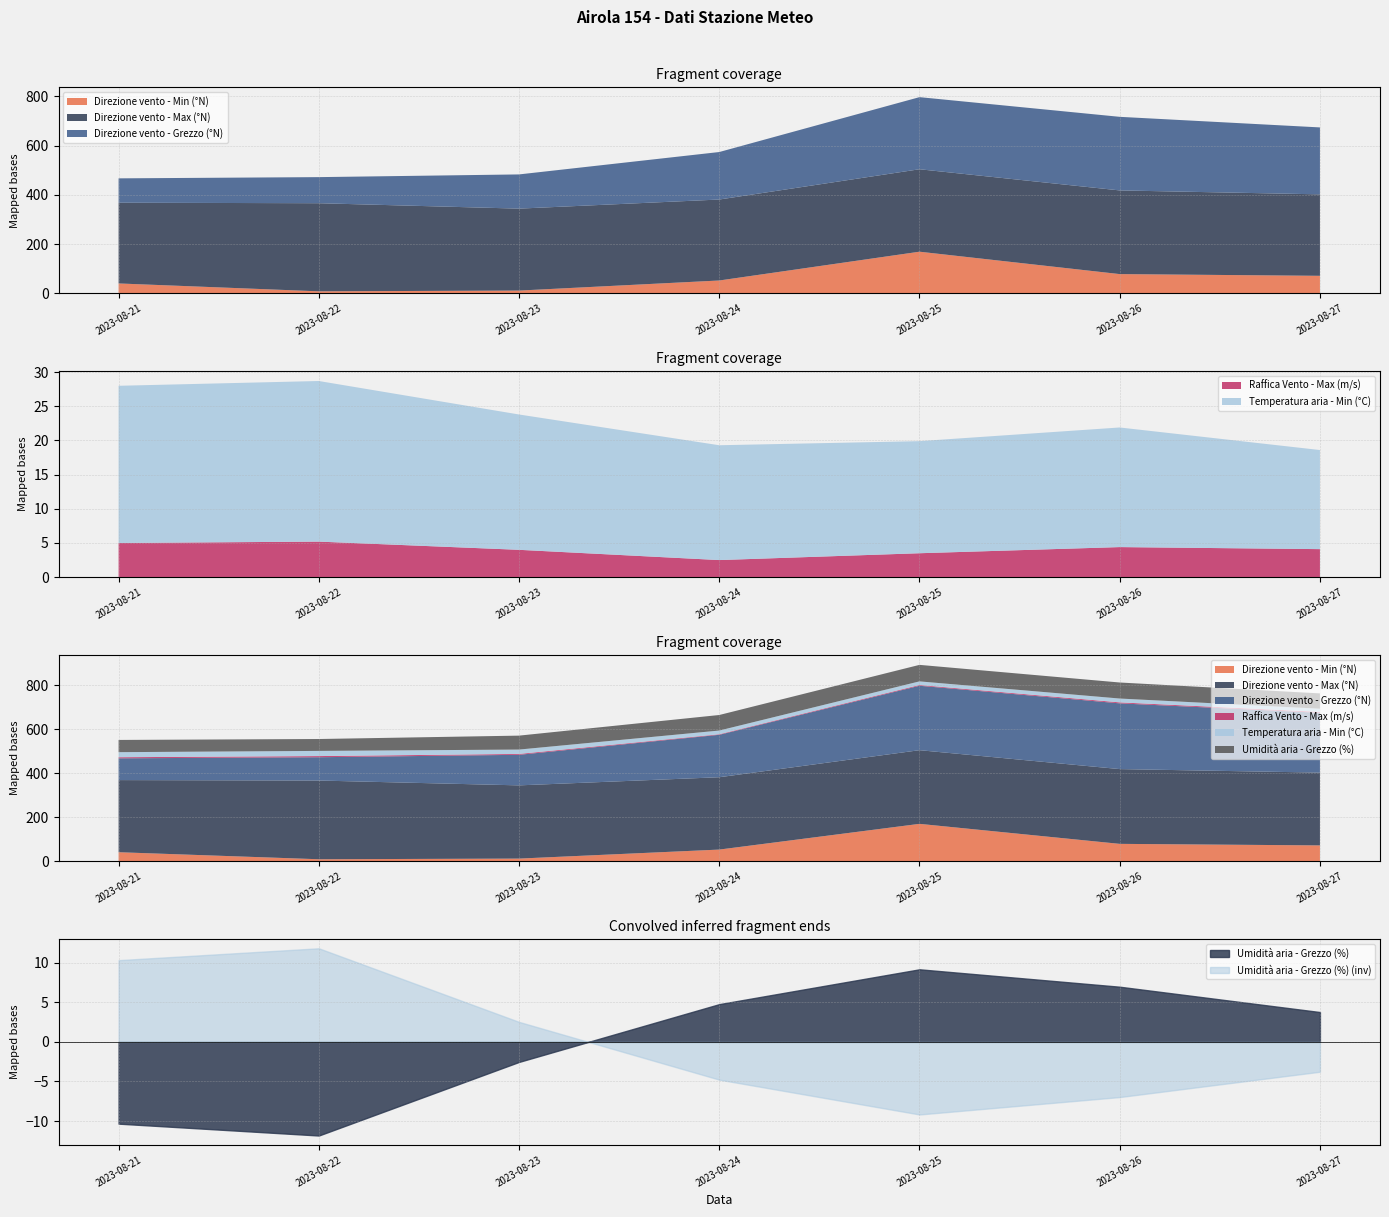

How many lines are shown in the chart?

6